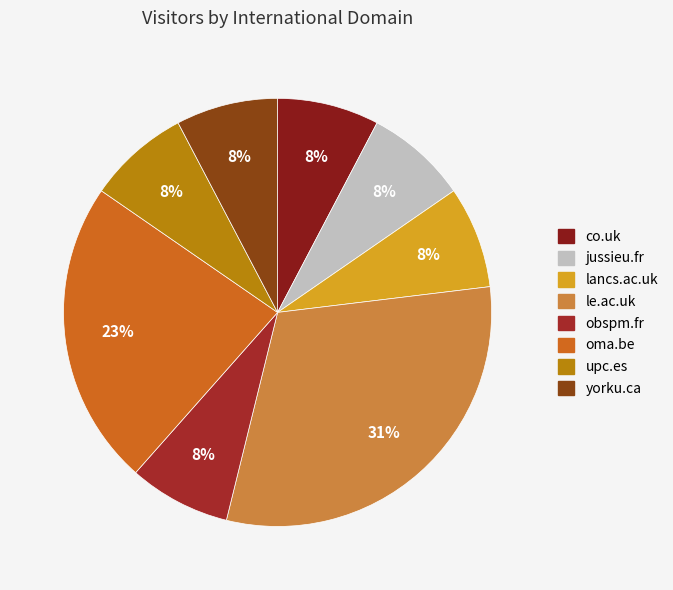

Which slice is the largest?

le.ac.uk